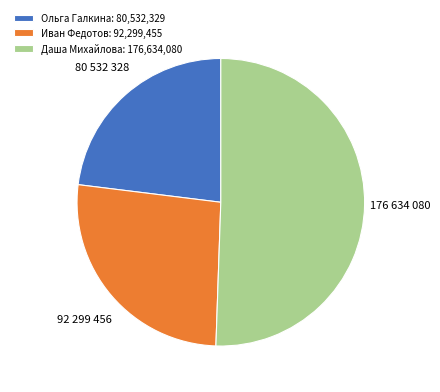

True or false: Ольга Галкина accounts for 36% of the total.

False